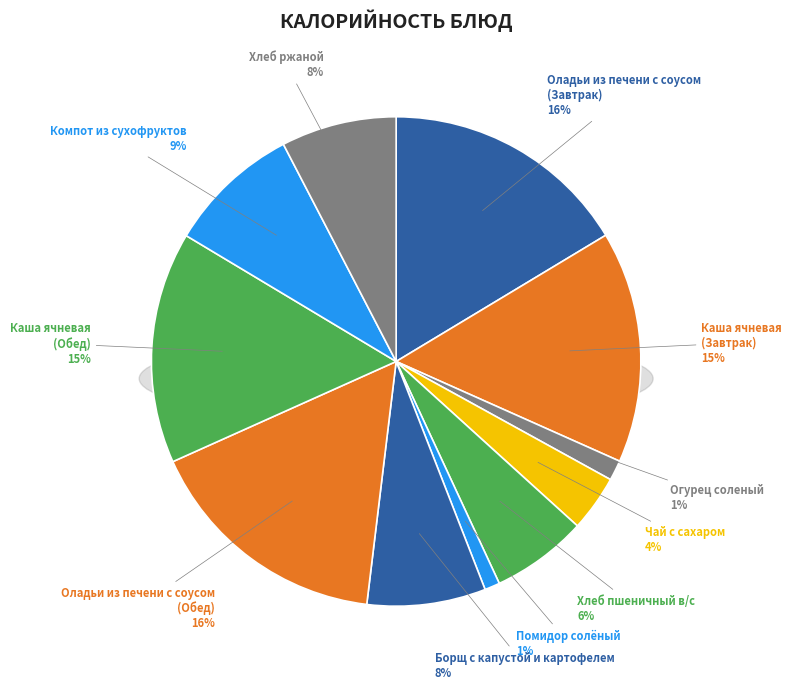

Count the number of slices in the pie.

11